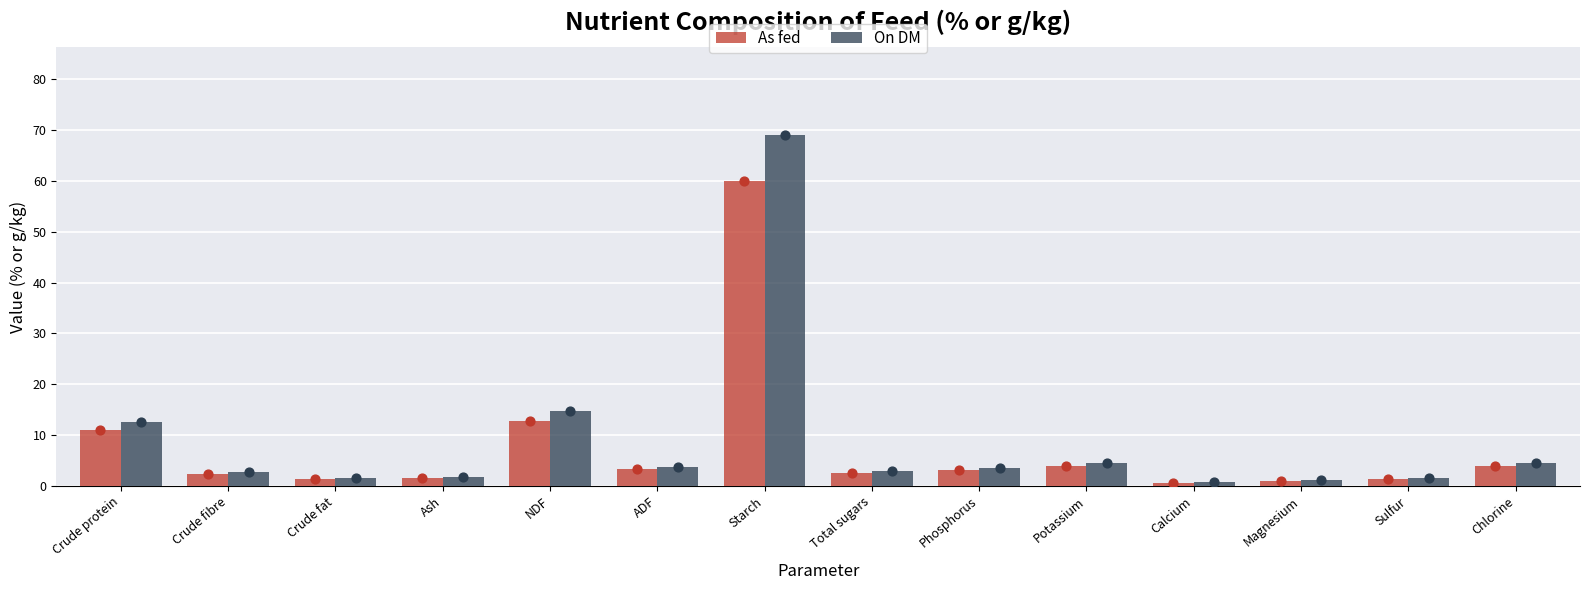

Which series reaches the maximum Y coordinate?

On DM